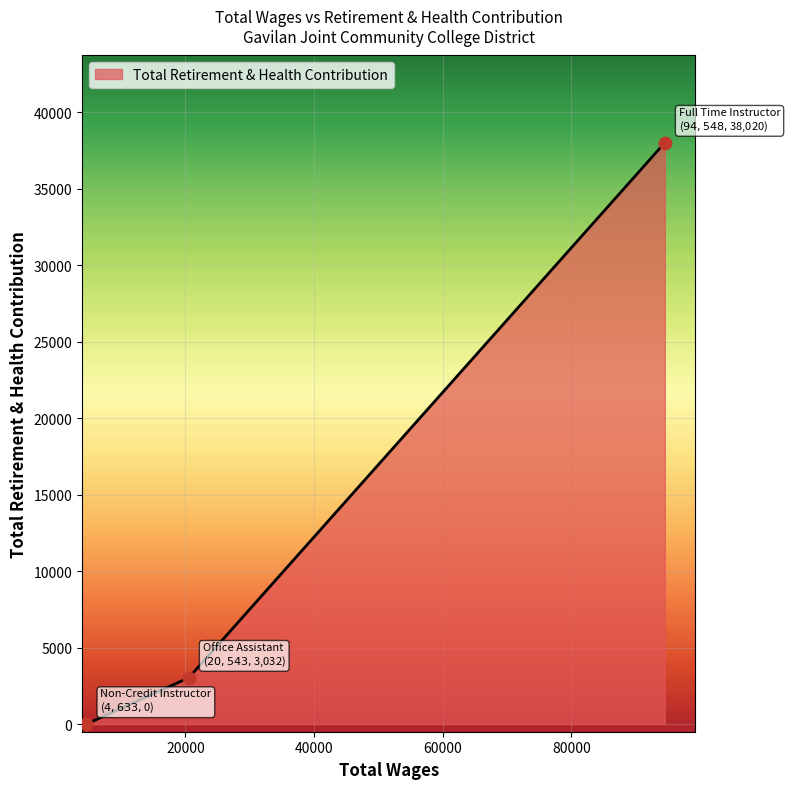

What is the difference between the maximum and minimum values?

38020